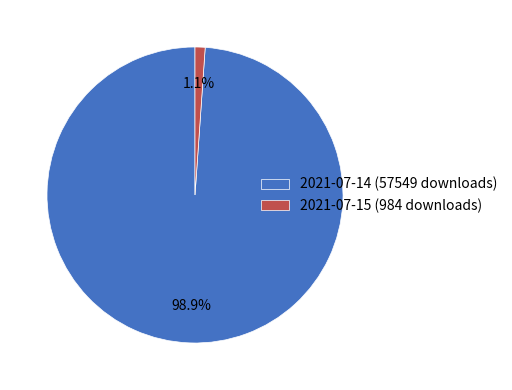

How many slices are in this pie chart?

2